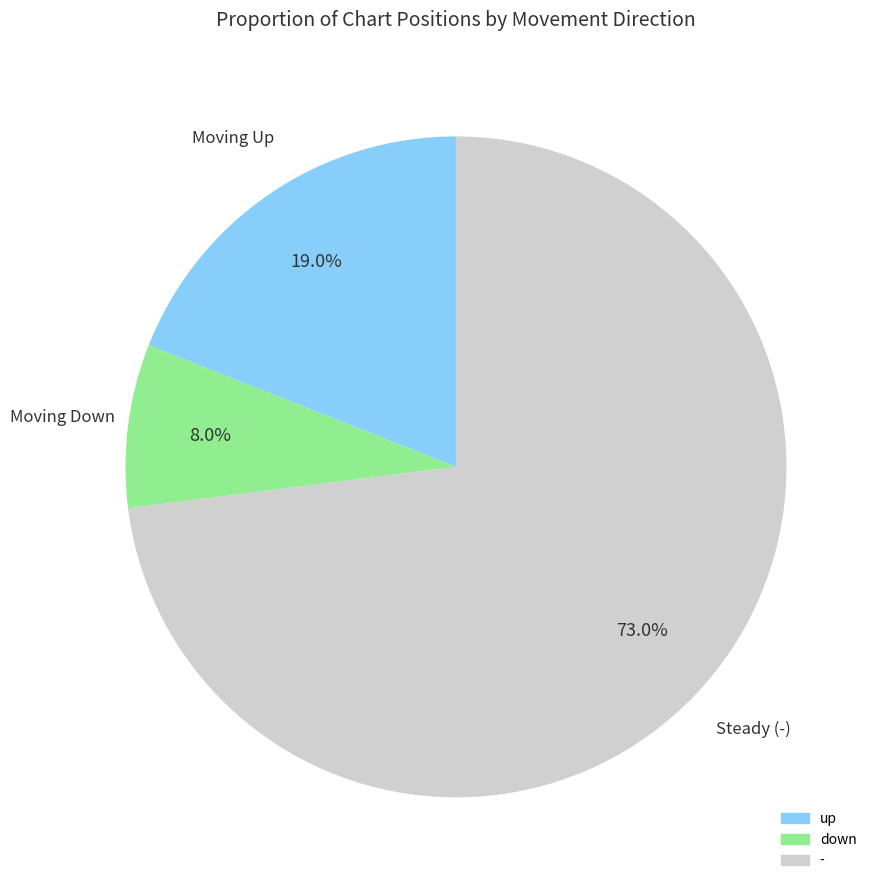

To the nearest percent, what percentage of the pie is -?

73%